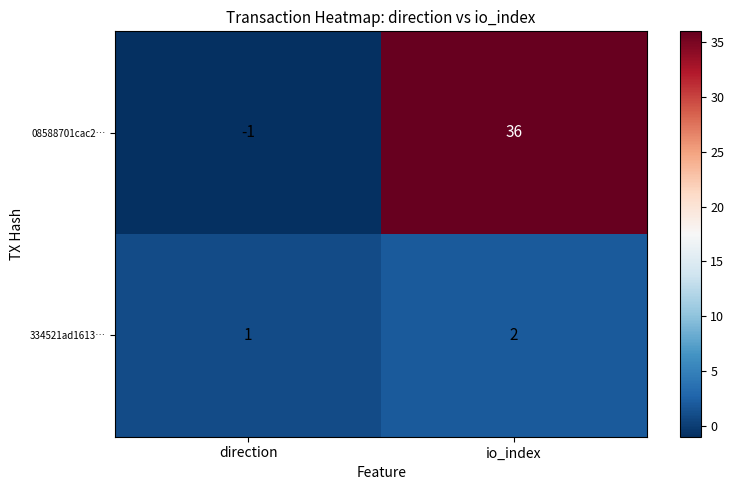

Is it true that 334521ad1613… equals 3 at io_index?

False